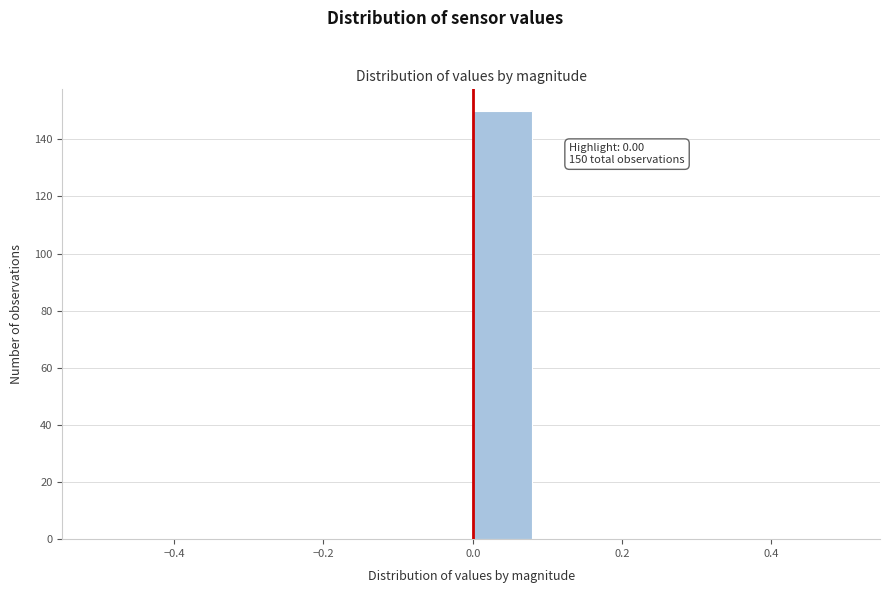

Which range on the x-axis has the tallest bar?

0.00 to 0.08